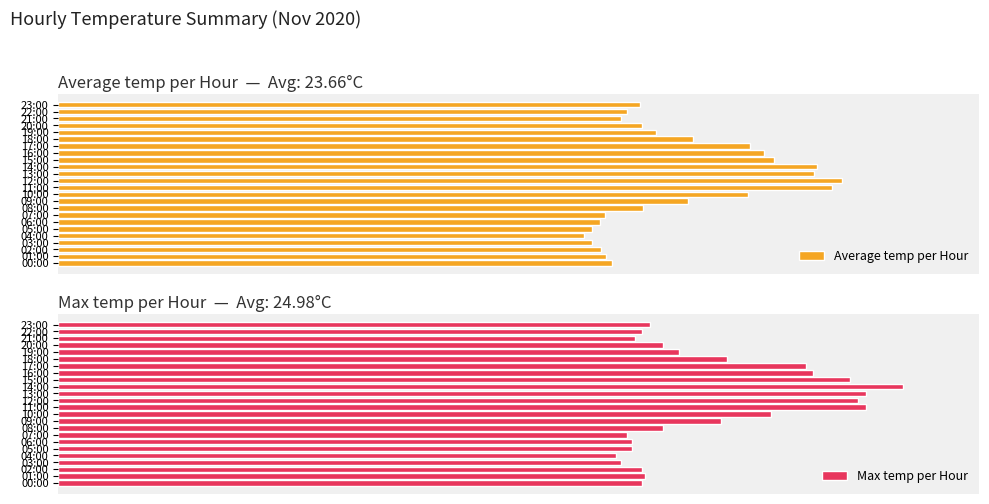

What are all the series names shown in the legend?

Average temp per Hour, Max temp per Hour